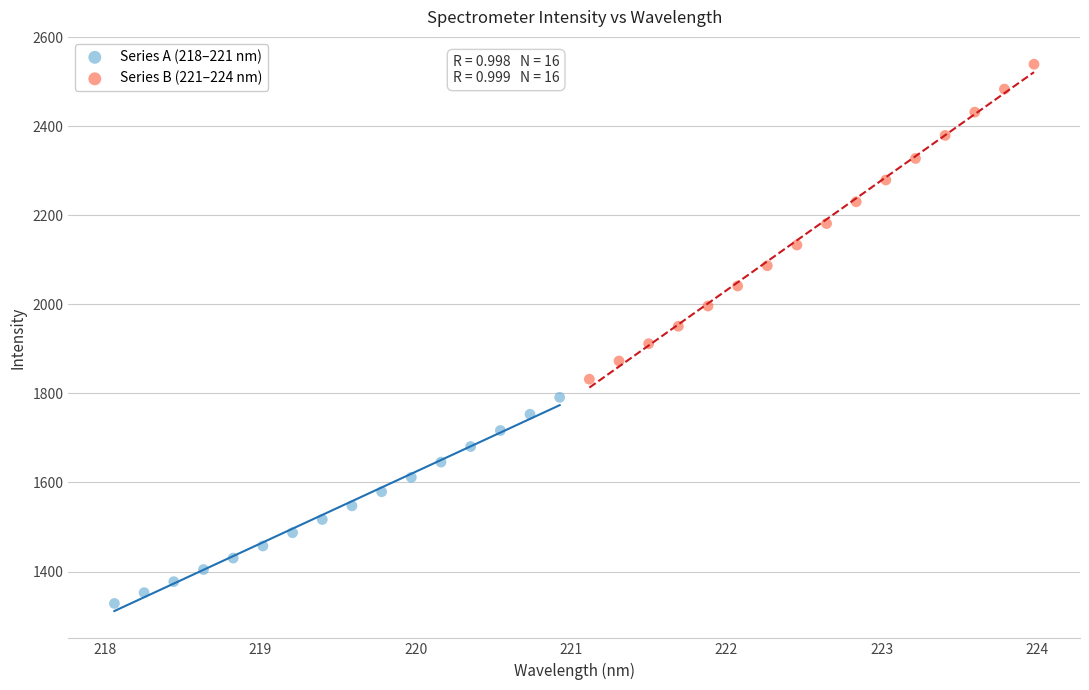

Which series contains the highest Y value?

Series B (221–224 nm)